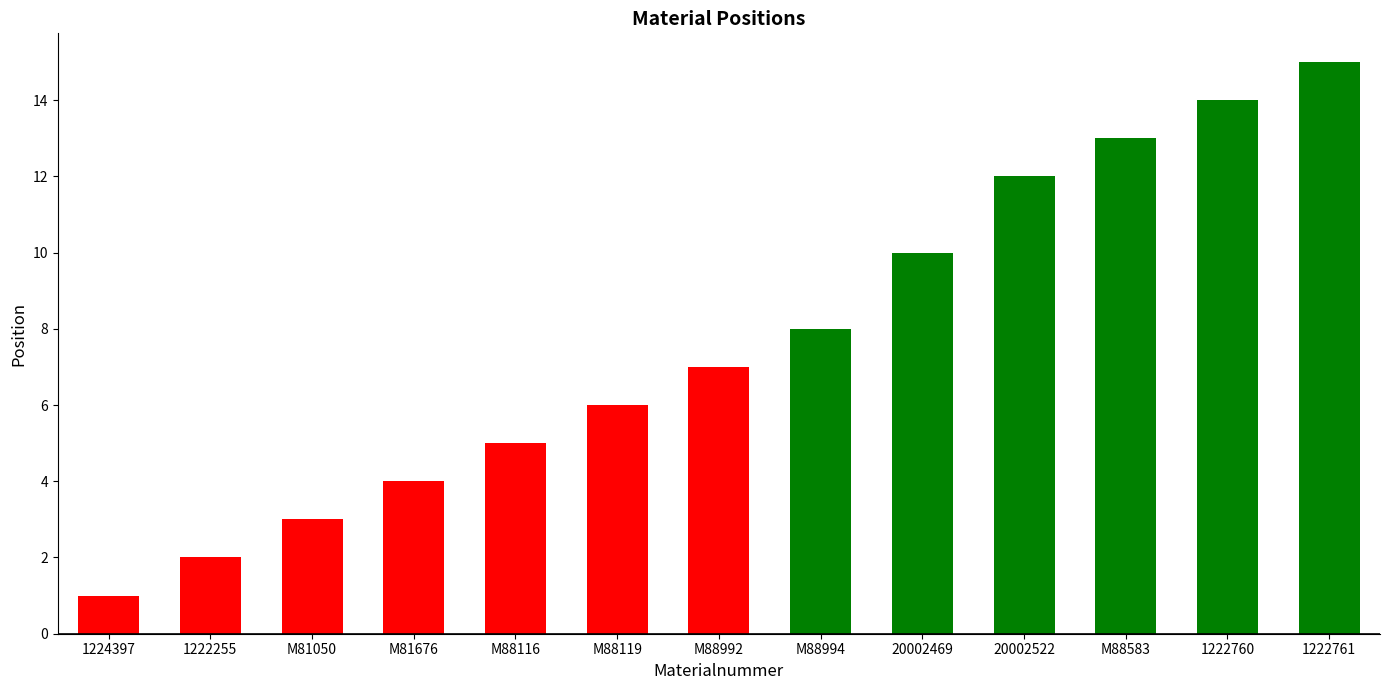

What is the sum of the values at M81676 and M81050?

7